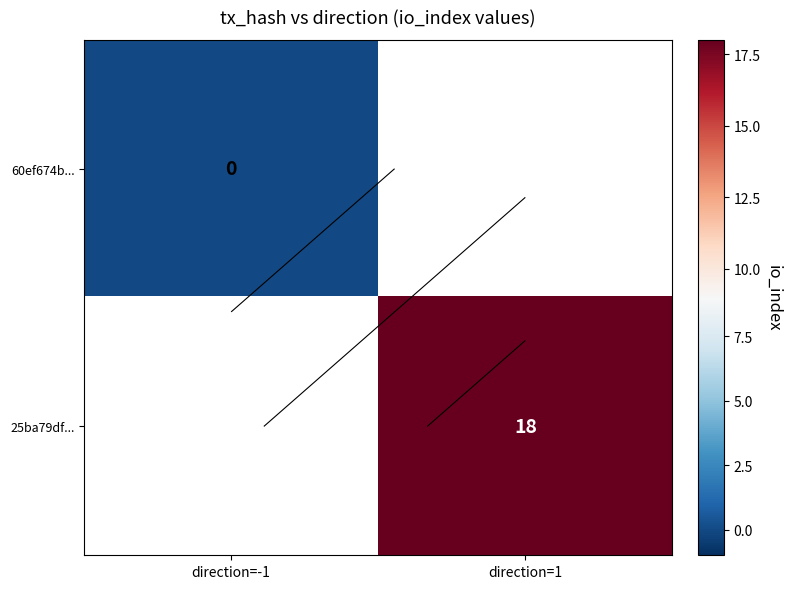

Rank the categories by 25ba79df... value from lowest to highest.

direction=-1, direction=1